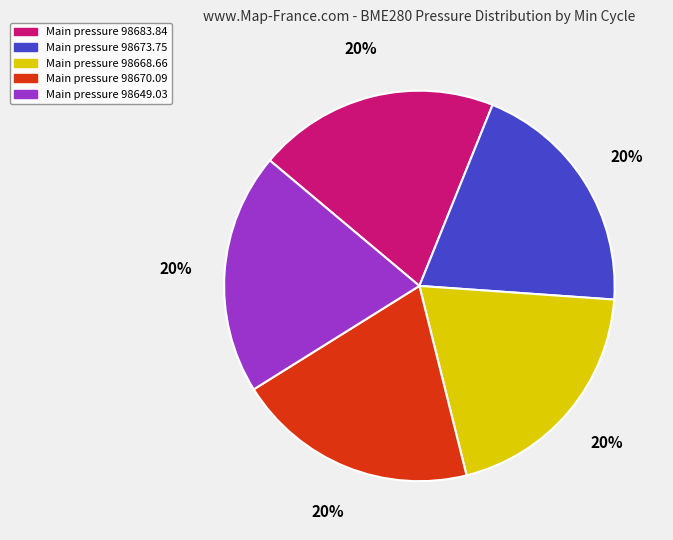

Is there any slice that represents more than half of the pie?

No